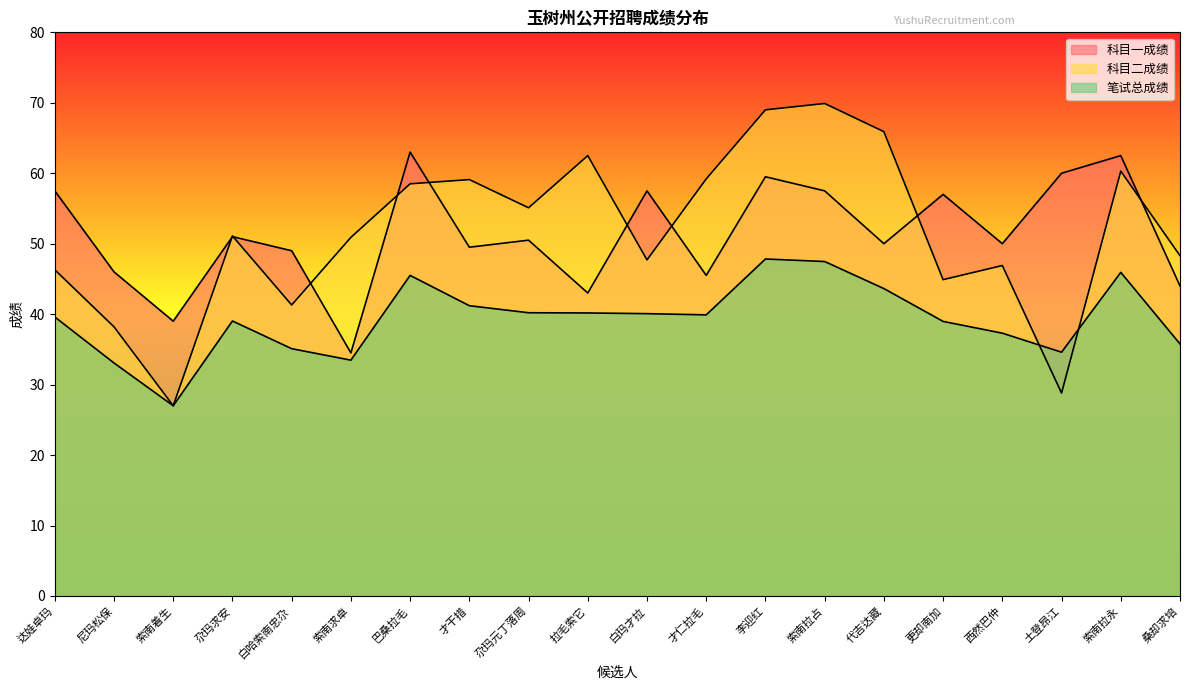

Where does the 科目一成绩 series first go above 50?

达娃卓玛